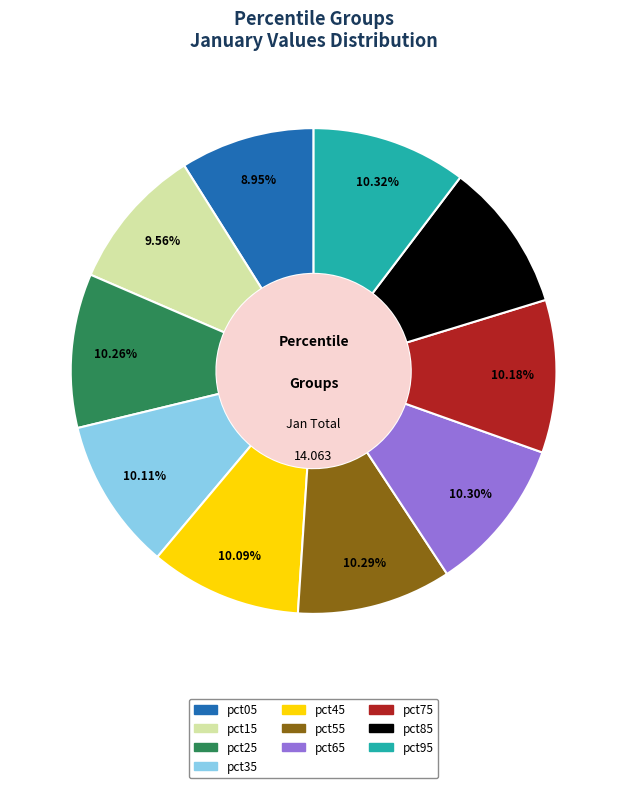

True or false: pct55 accounts for 10% of the total.

True